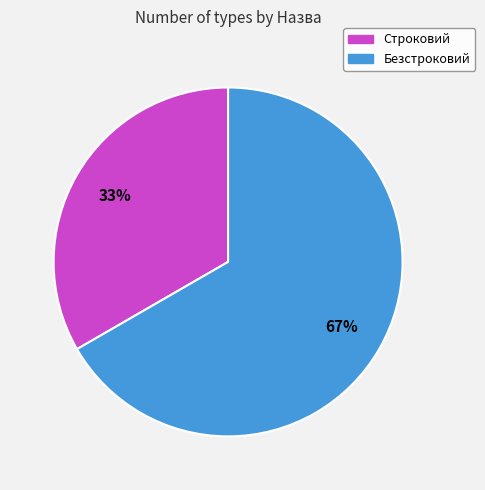

To the nearest percent, what is the combined percentage of Безстроковий and Строковий?

100%